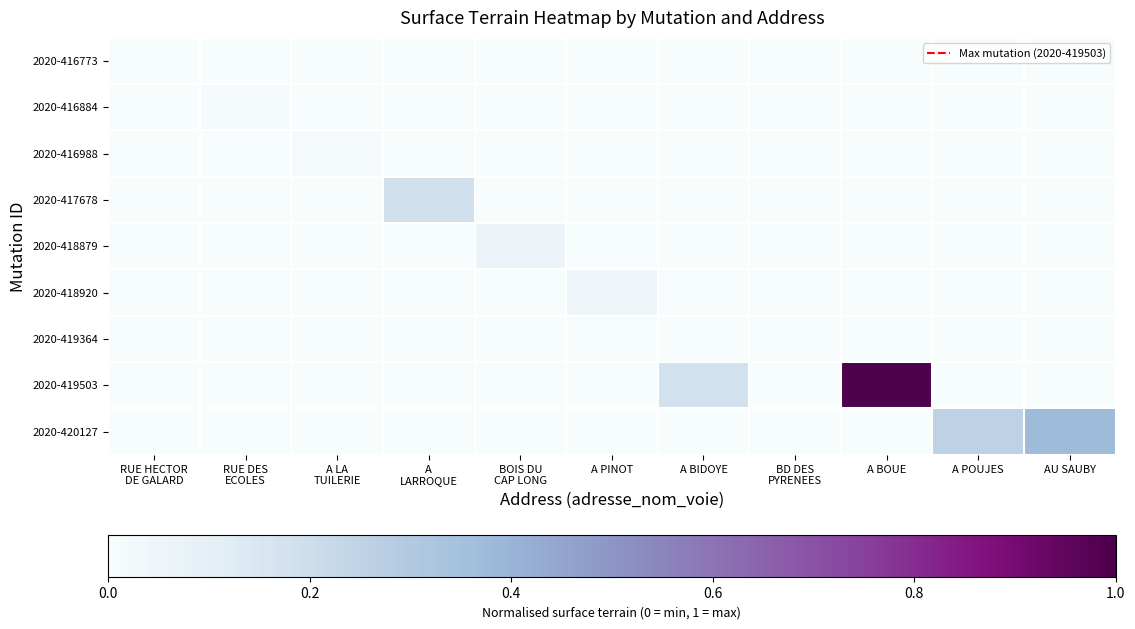

Which series has the largest range (max minus min)?

2020-419503